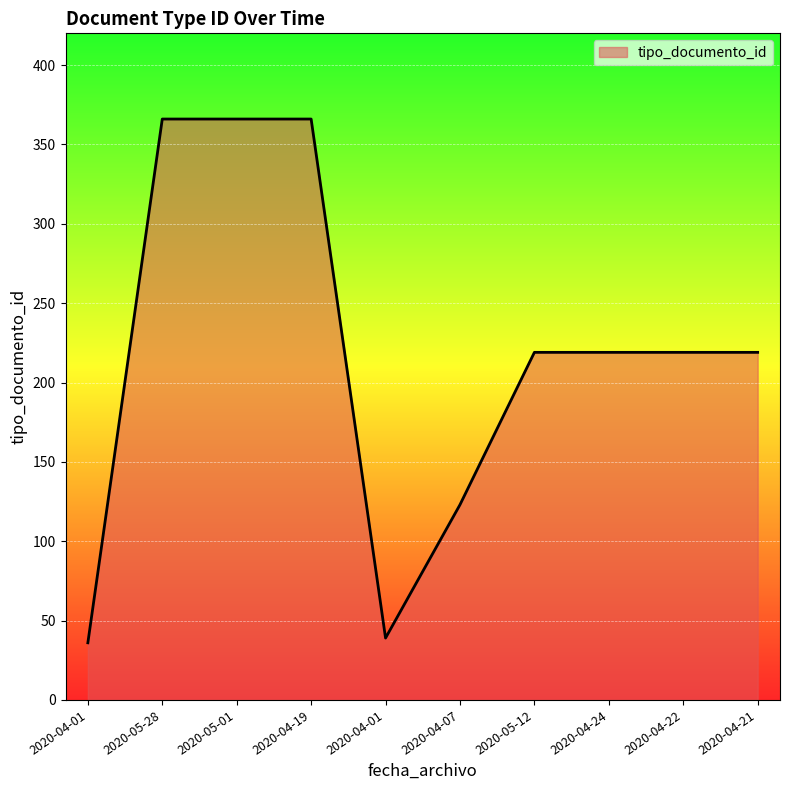

Rank the categories by value from lowest to highest.

2020-04-01, 2020-04-01, 2020-04-07, 2020-05-12, 2020-04-24, 2020-04-22, 2020-04-21, 2020-05-28, 2020-05-01, 2020-04-19